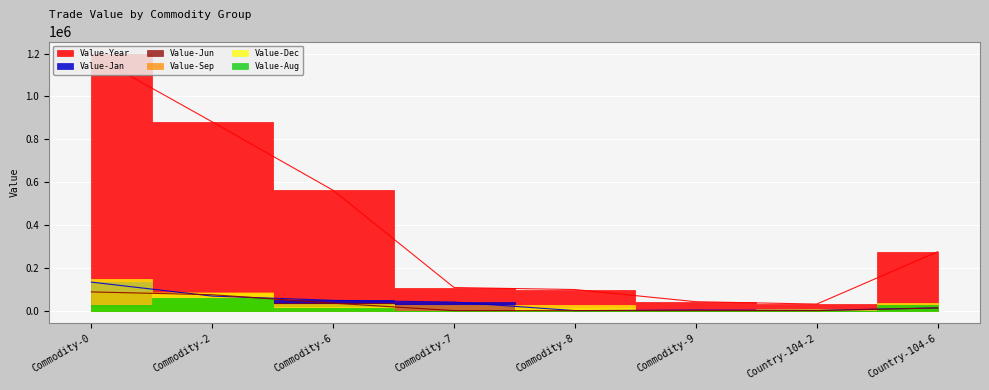

What is the difference between the maximum and minimum values in the Value-Jan series?

133015